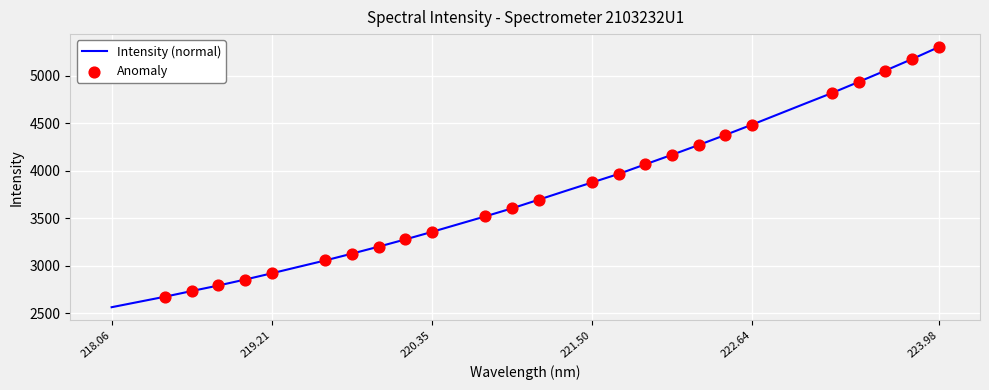

What is the smallest value displayed?

2563.0